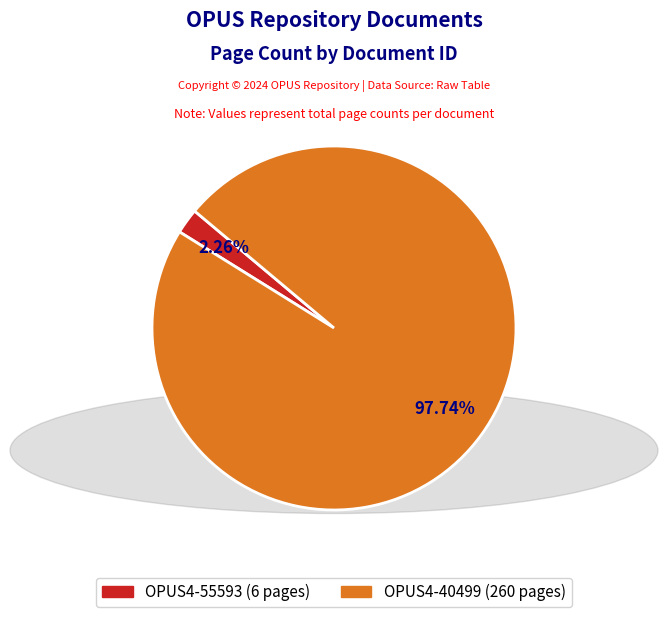

True or false: OPUS4-55593 accounts for 15% of the total.

False